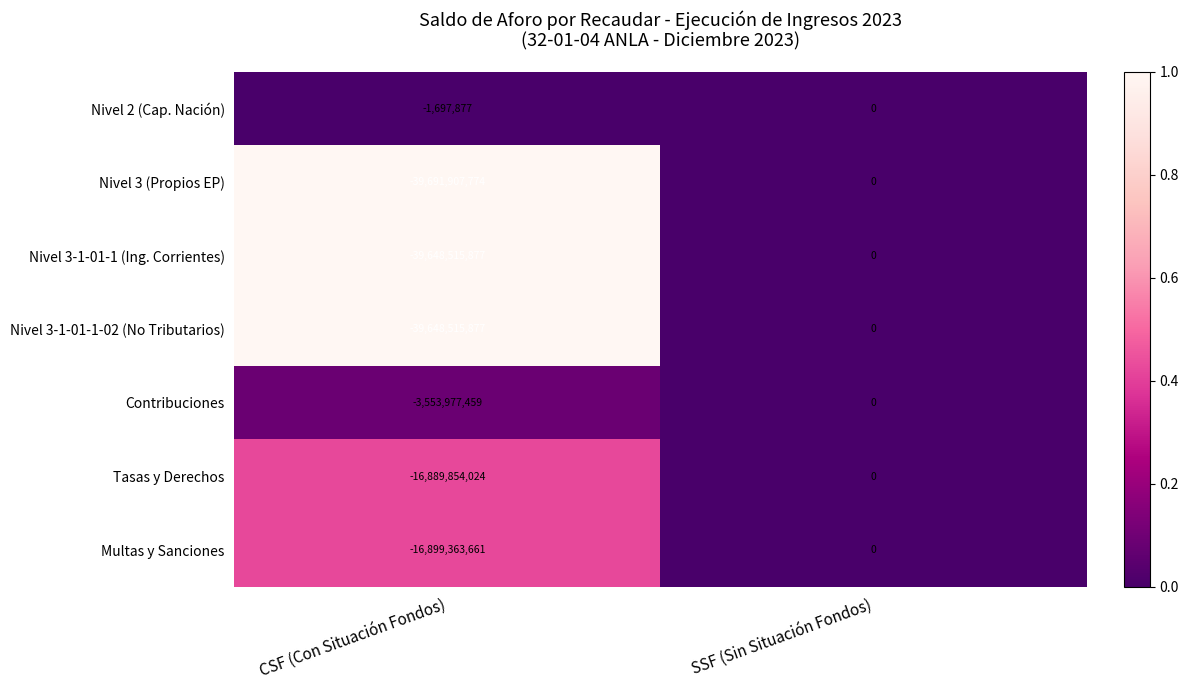

How many values in the Nivel 3-1-01-1-02 (No Tributarios) series are below 0?

1